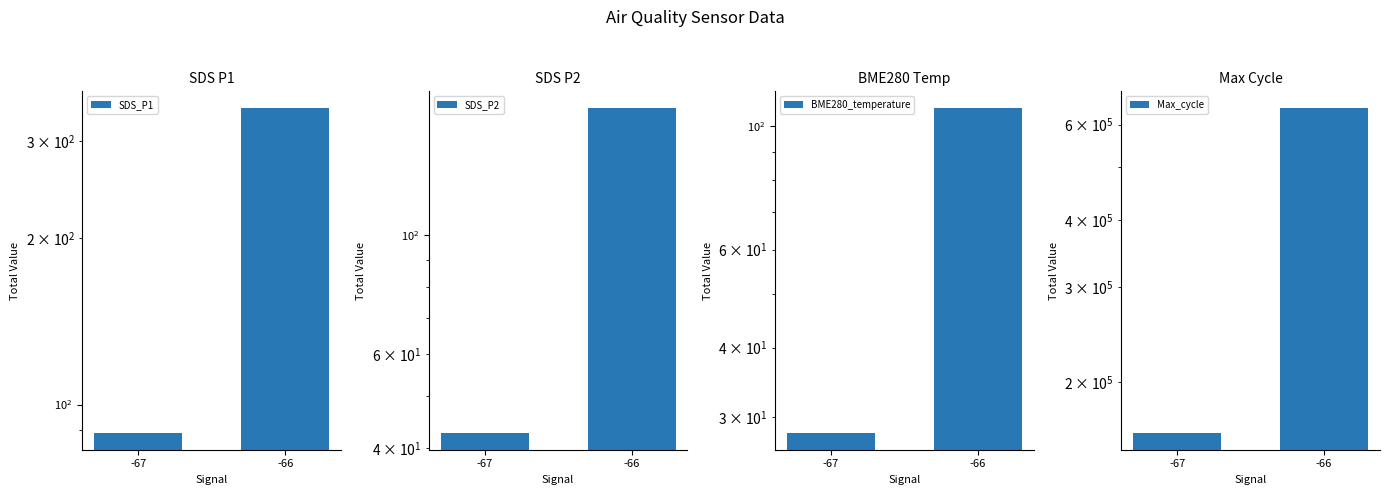

Is it true that Max_cycle equals 160853.0 at -67?

True